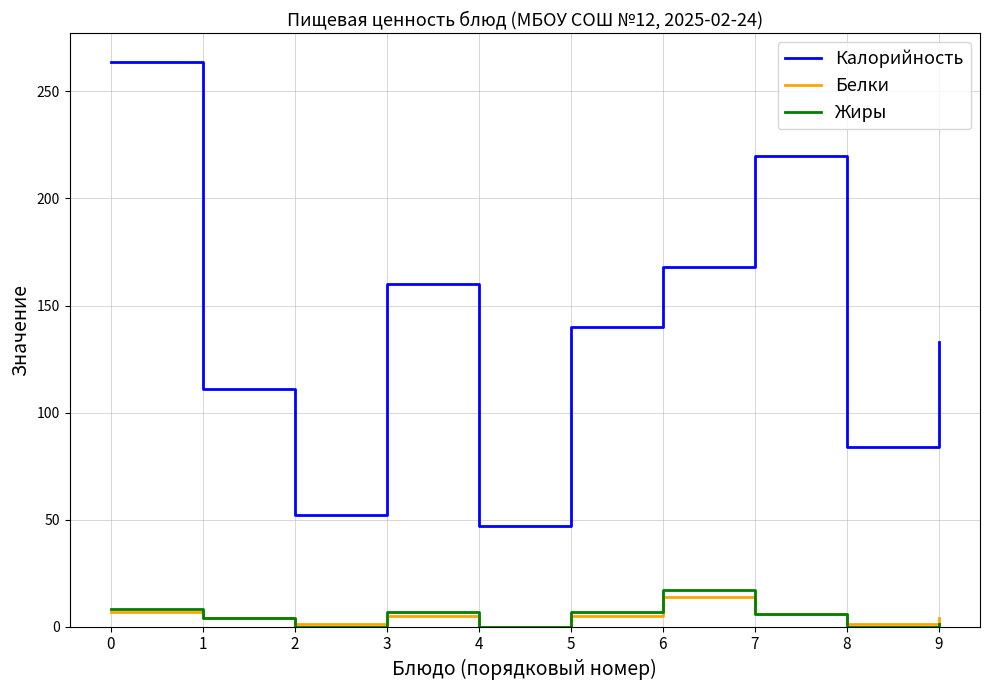

Is it true that Калорийность equals 220 at 7?

True